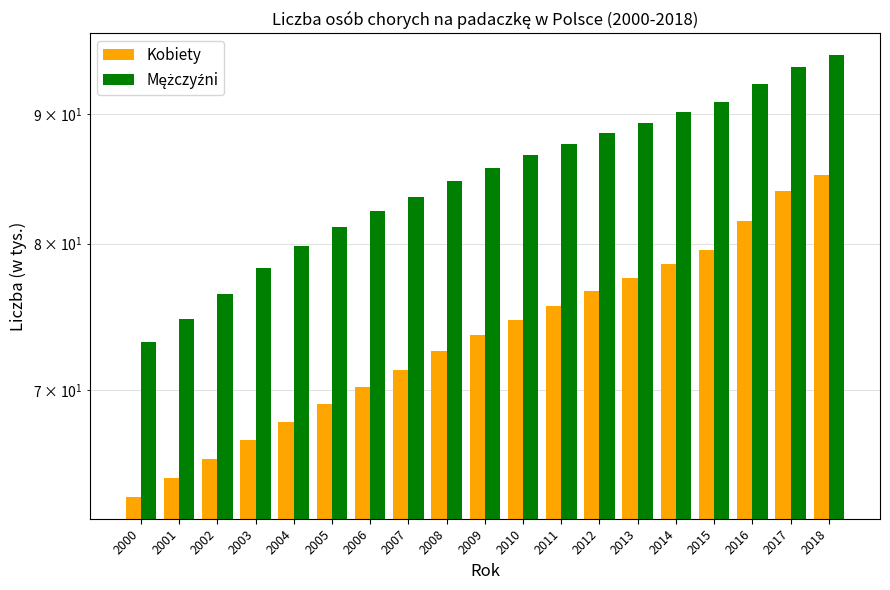

At how many categories does at least one series exceed 84?

11